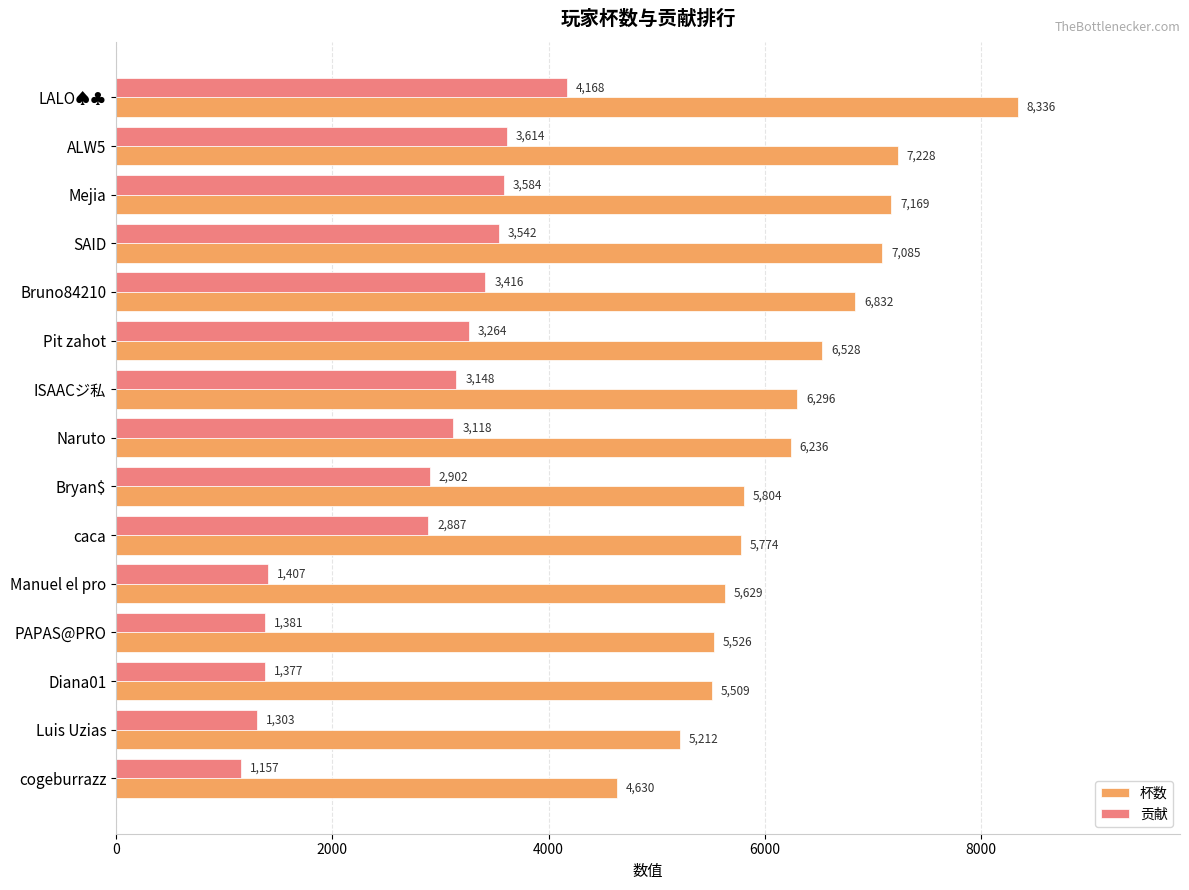

What is the difference between the 杯数 values at ALW5 and PAPAS@PRO?

1702